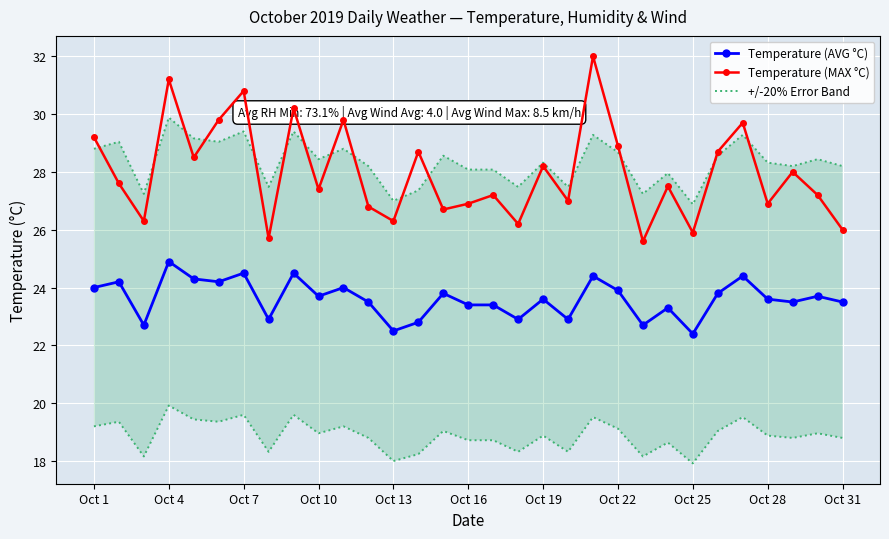

True or false: Temperature (MAX °C) has a value of 26.3 at Oct 13.

True